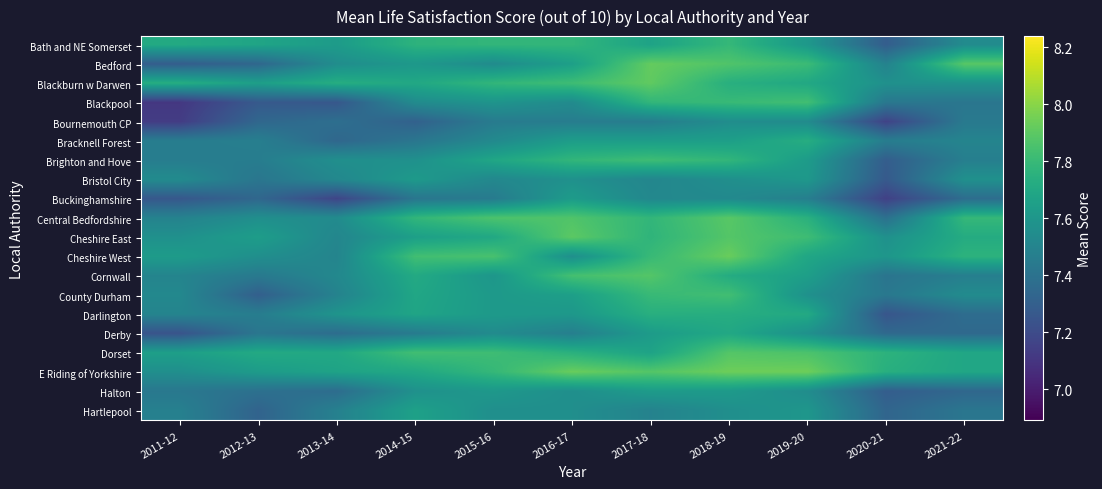

Rank the series by their maximum value, from highest to lowest.

E Riding of Yorkshire, Cheshire West, Bedford, Blackburn w Darwen, Cheshire East, Central Bedfordshire, Cornwall, Dorset, Blackpool, County Durham, Brighton and Hove, Bath and NE Somerset, Darlington, Bracknell Forest, Derby, Hartlepool, Buckinghamshire, Halton, Bristol City, Bournemouth CP